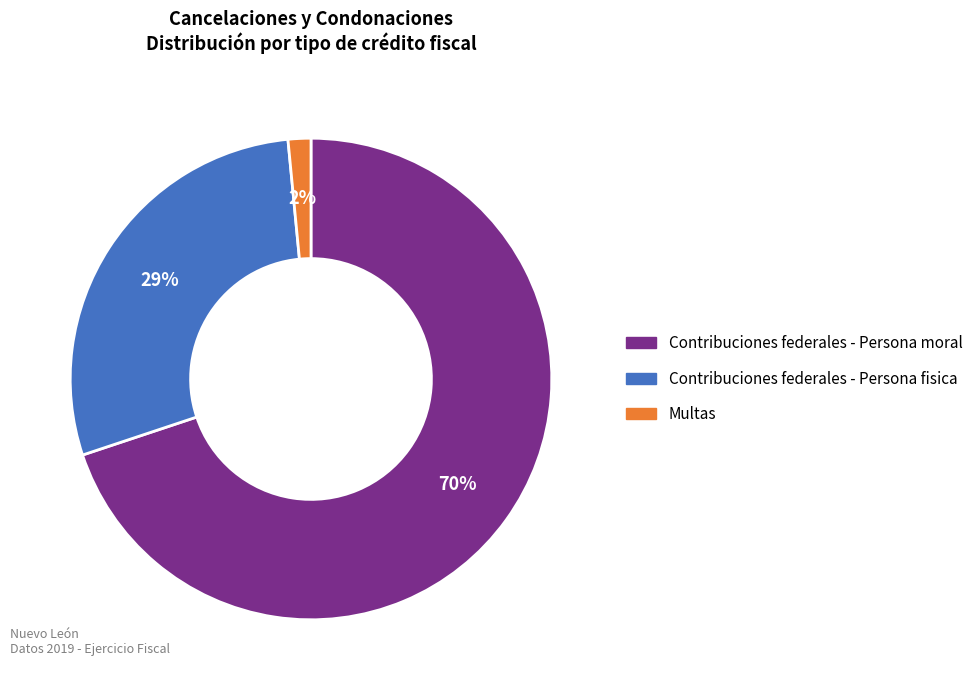

Which slice is the largest?

Contribuciones federales - Persona moral